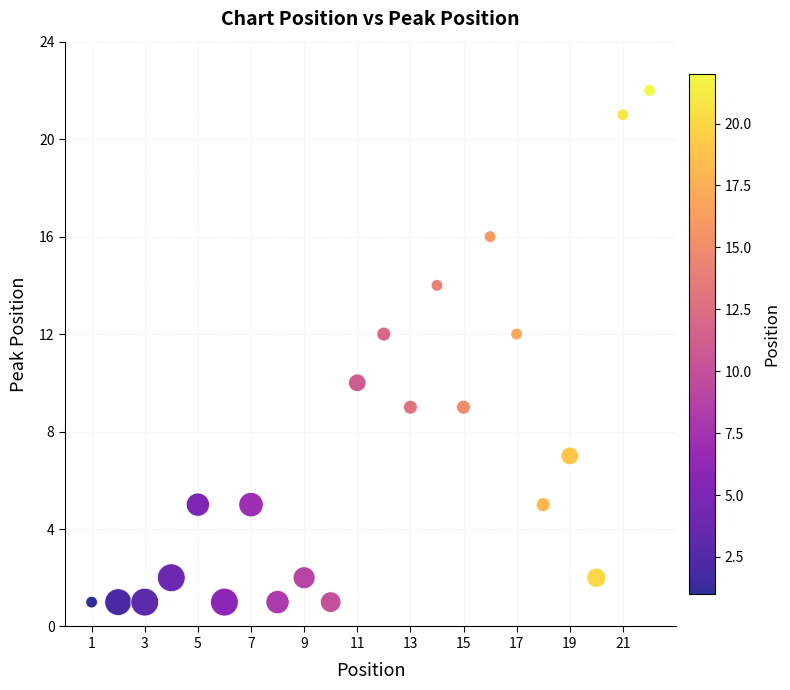

What is the range of Y values (max minus min)?

21